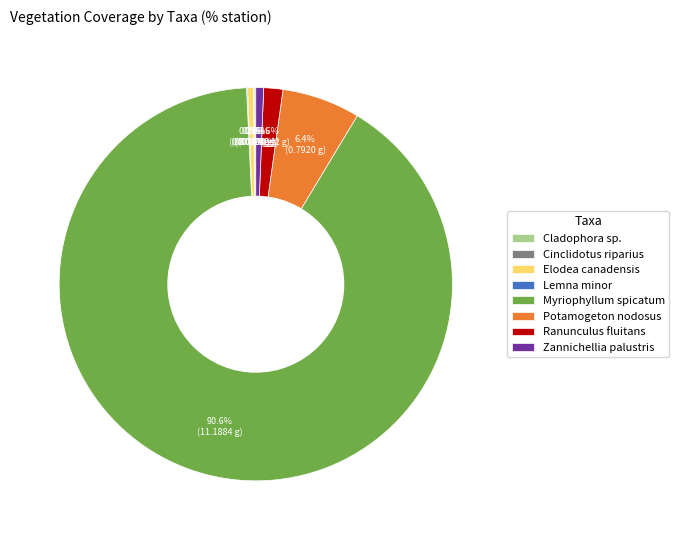

Does any single category account for the majority?

Yes